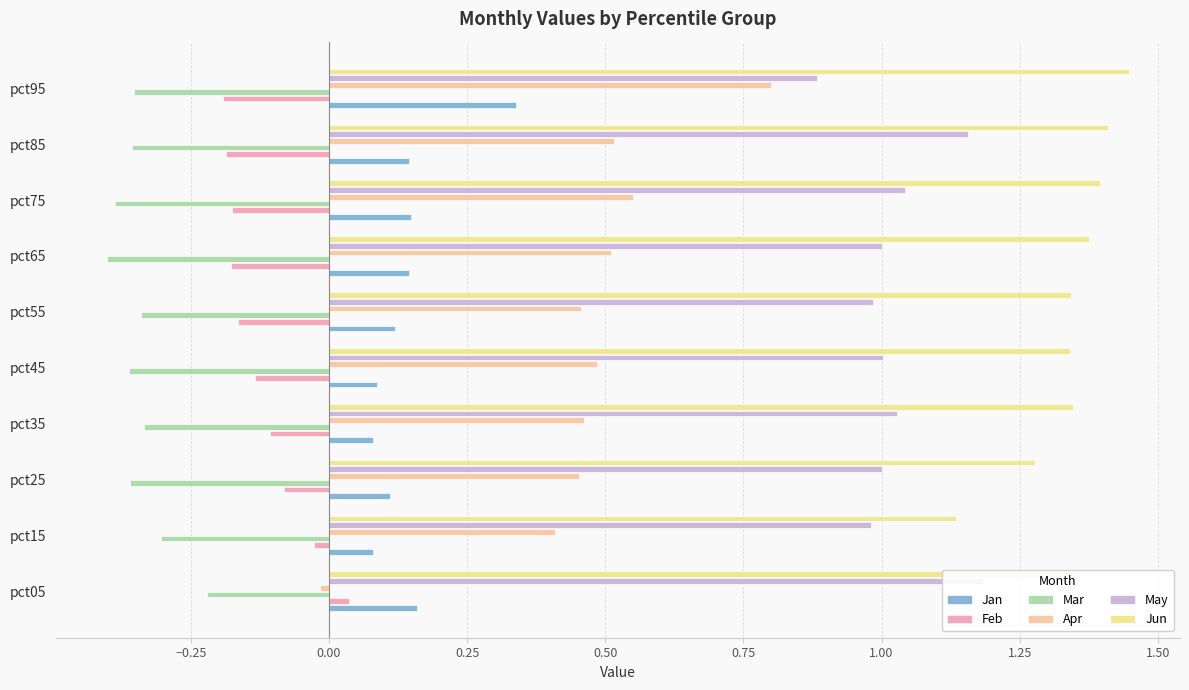

Which series has the widest spread of values?

Apr